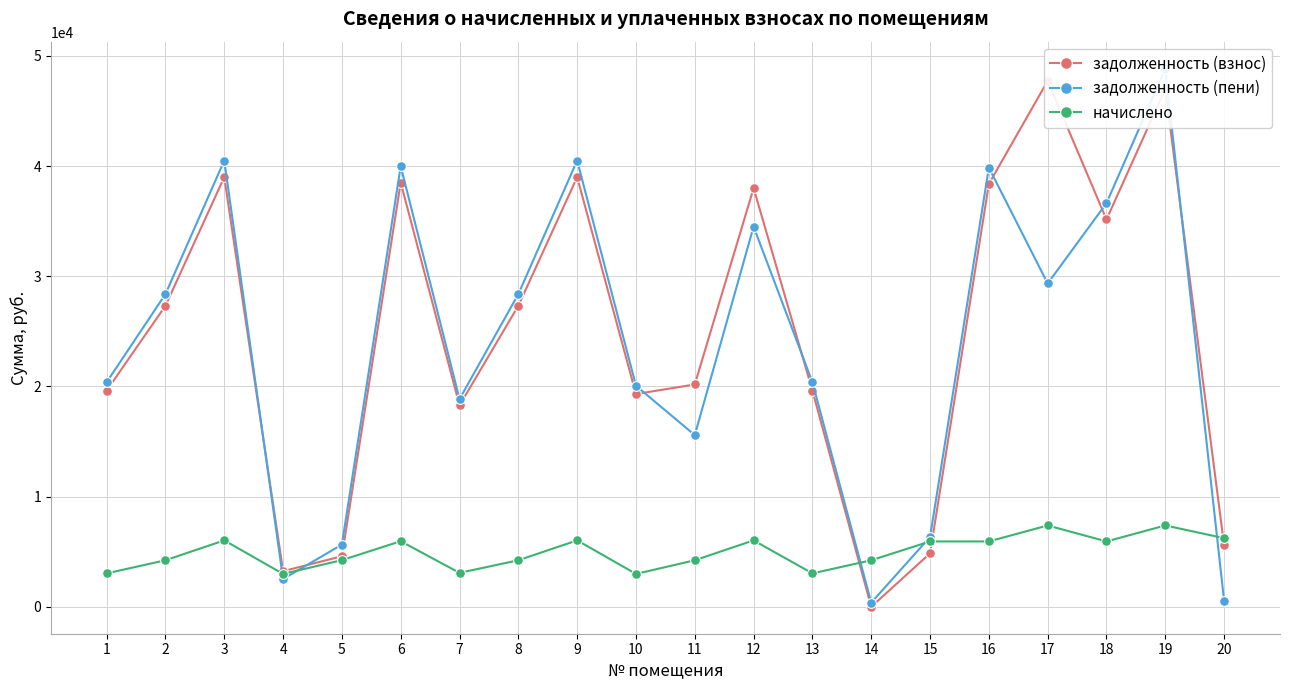

Is it true that задолженность (взнос) equals 19309.4 at 10?

True